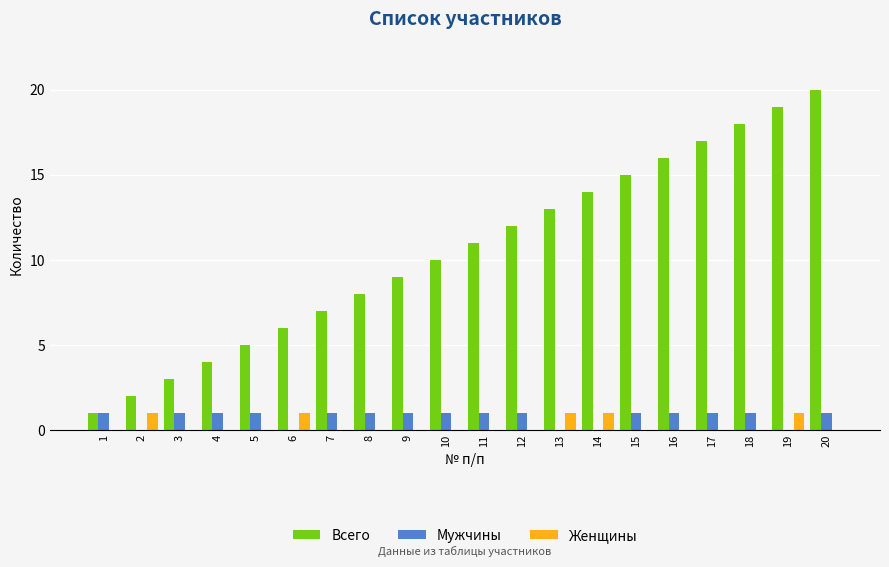

True or false: Всего has a value of 9 at 20.

False